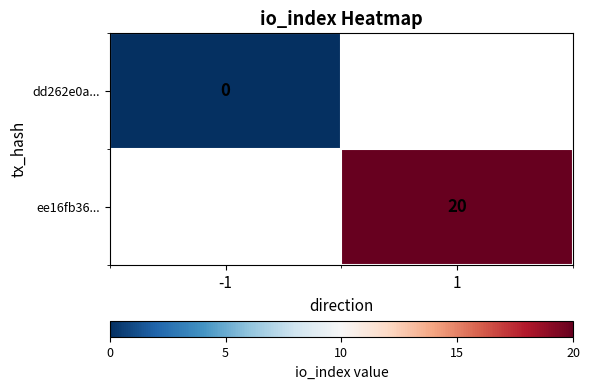

True or false: ee16fb36... has a value of 20 at 1.

True